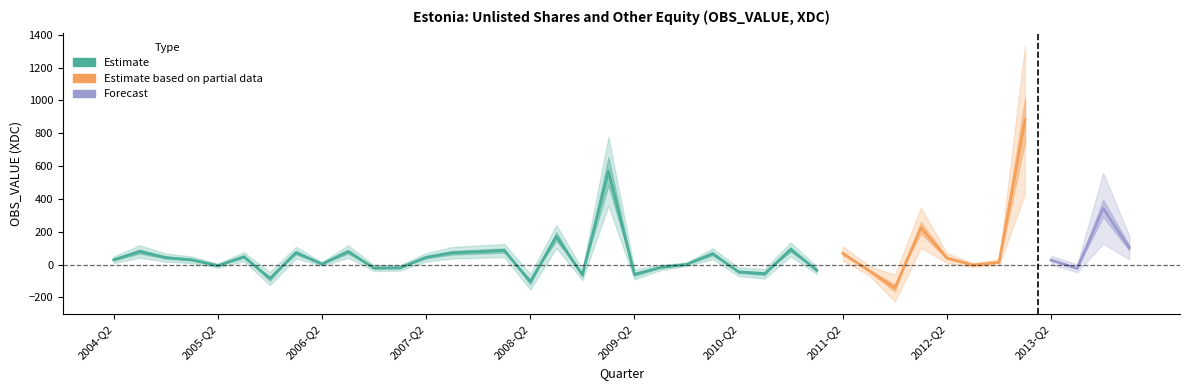

Between 2012-Q1 and 2007-Q4, which is larger?

2012-Q1